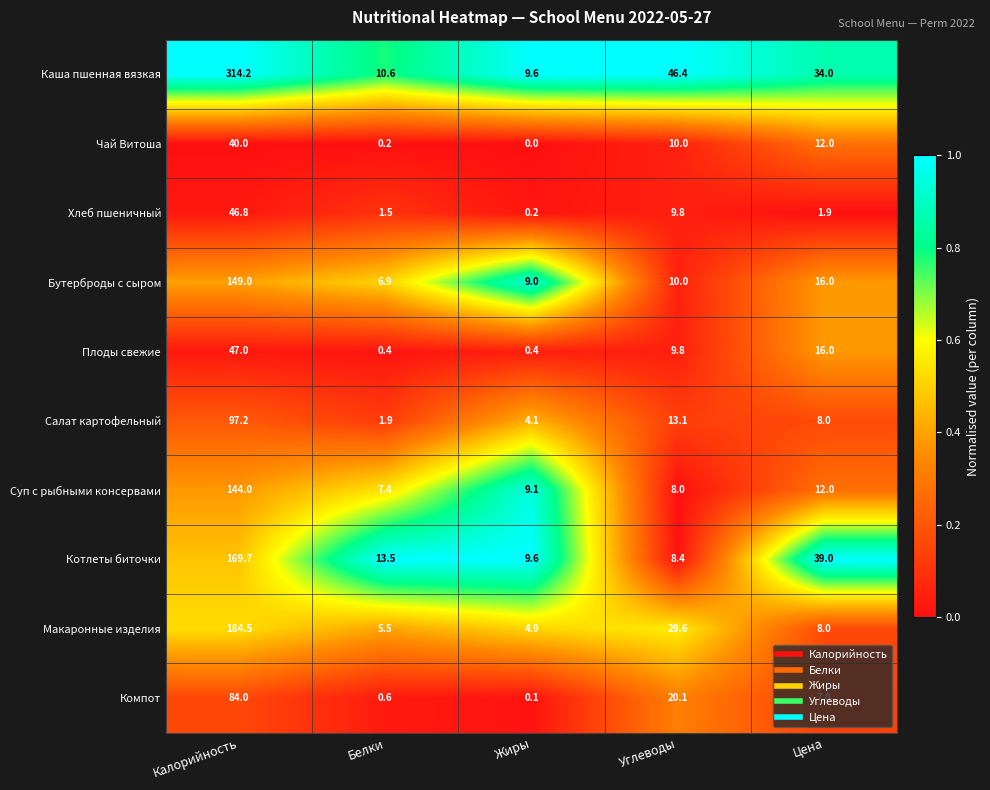

At how many categories does at least one series exceed 0?

5